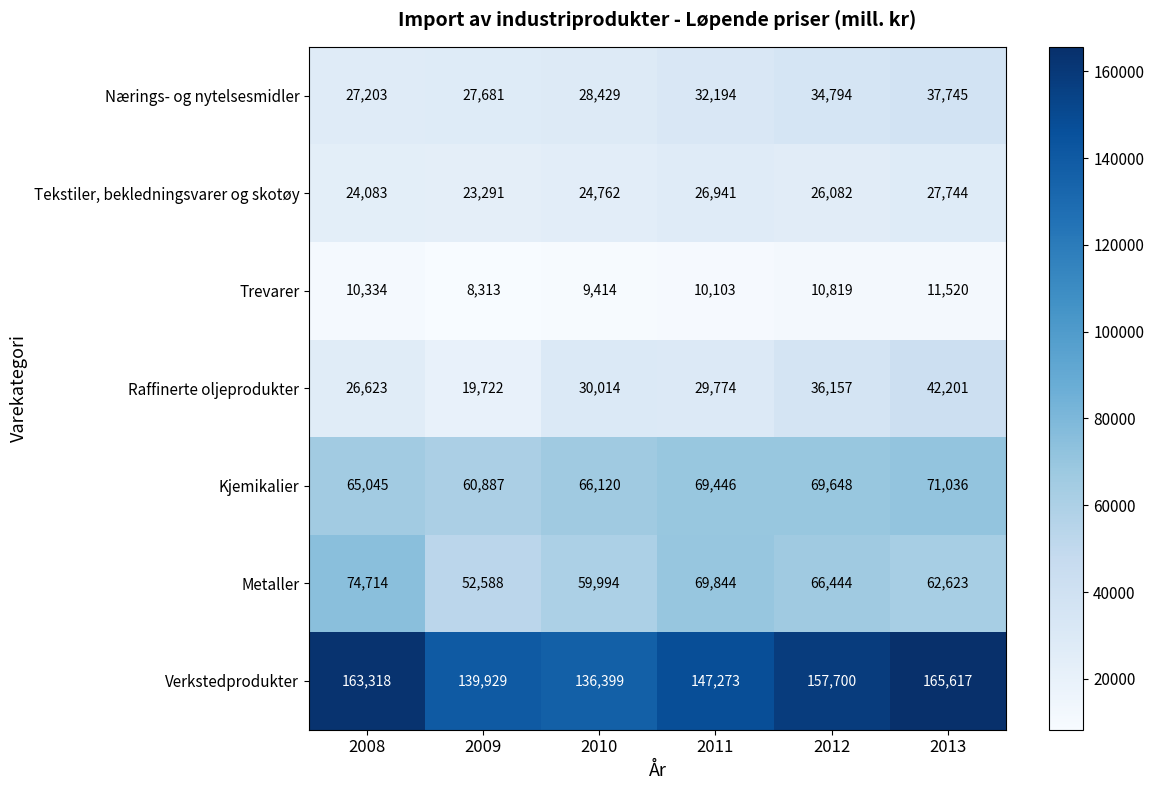

The Verkstedprodukter series shows 163318 at 2008. True or false?

True